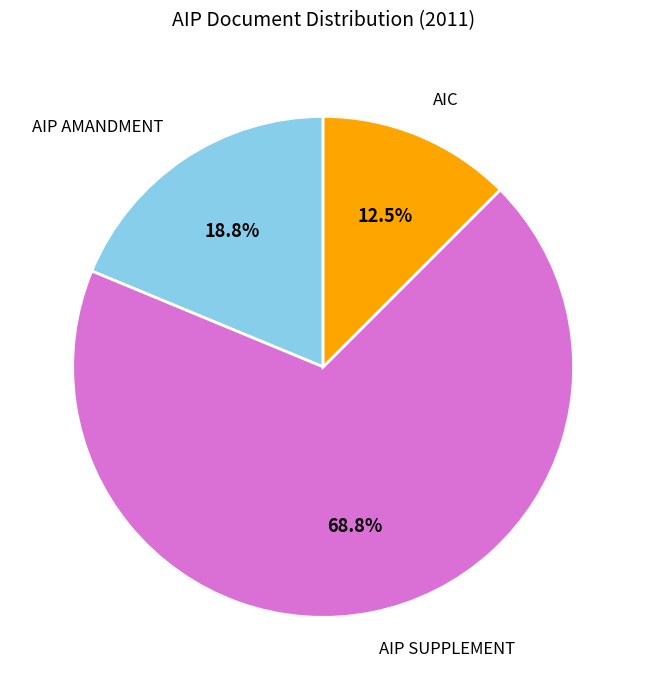

Is there a majority slice in this chart?

Yes